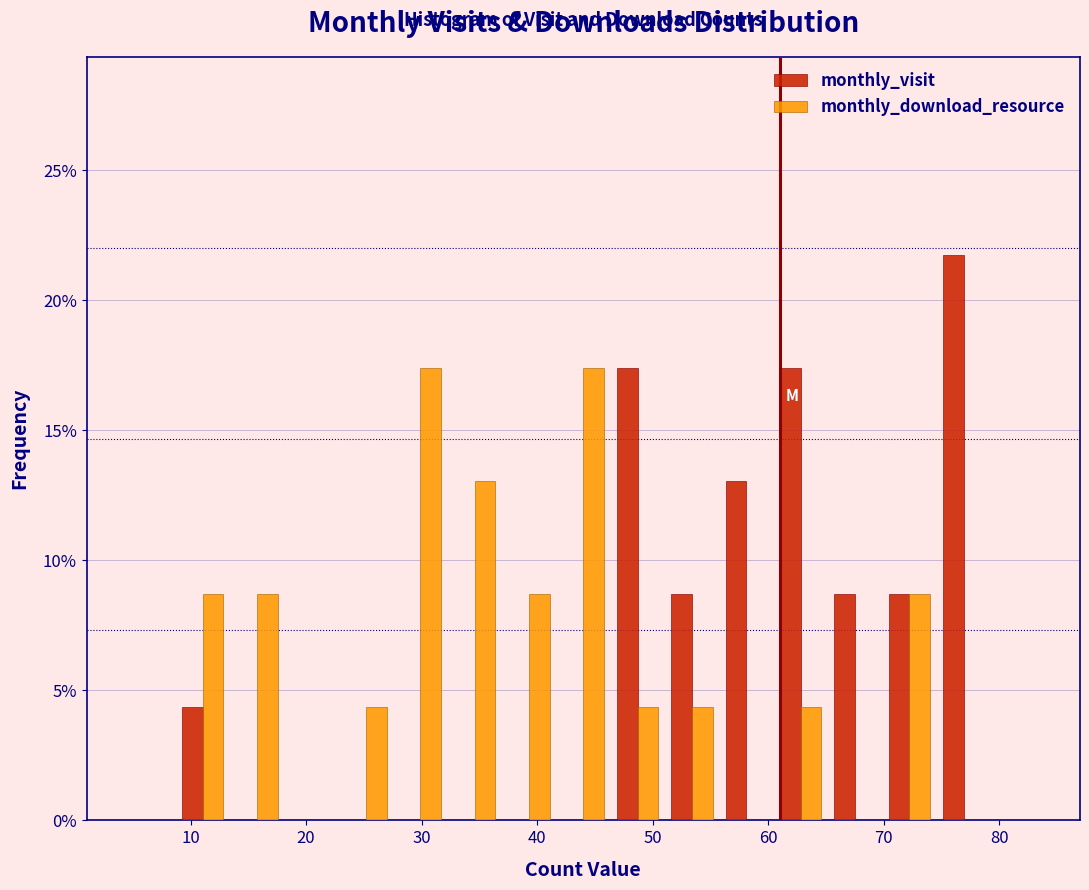

In the monthly_visit series, which range on the x-axis has the tallest bar?

75 to 79